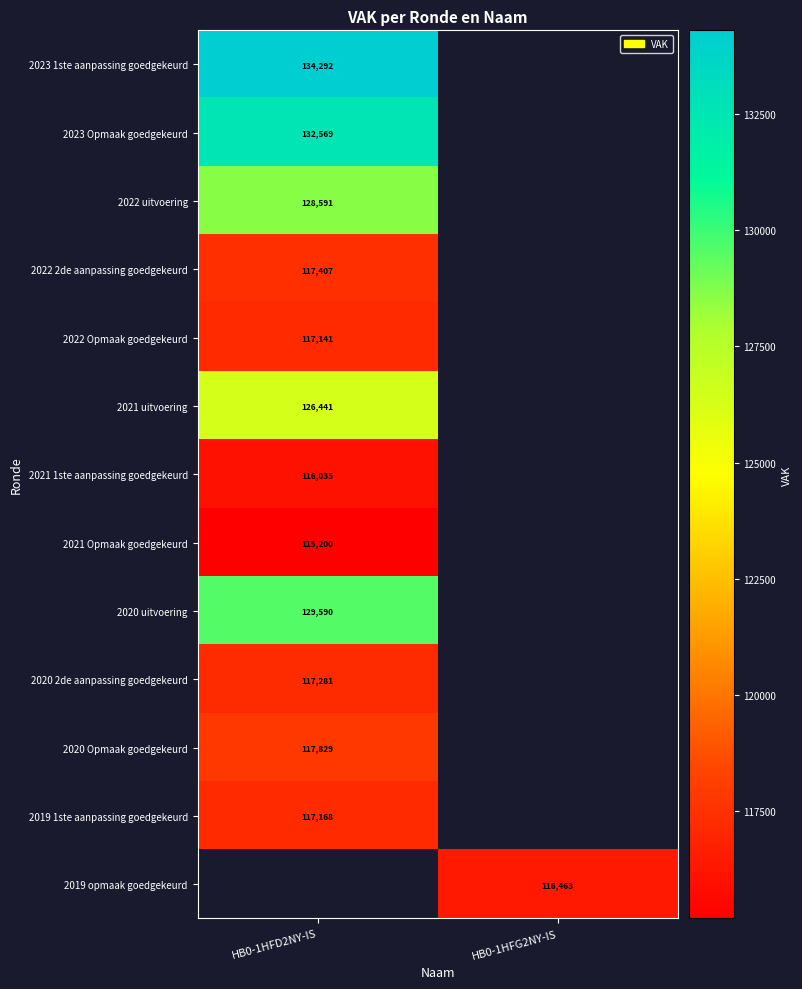

True or false: 2022 uitvoering has a value of 128591 at HB0-1HFD2NY-IS.

True